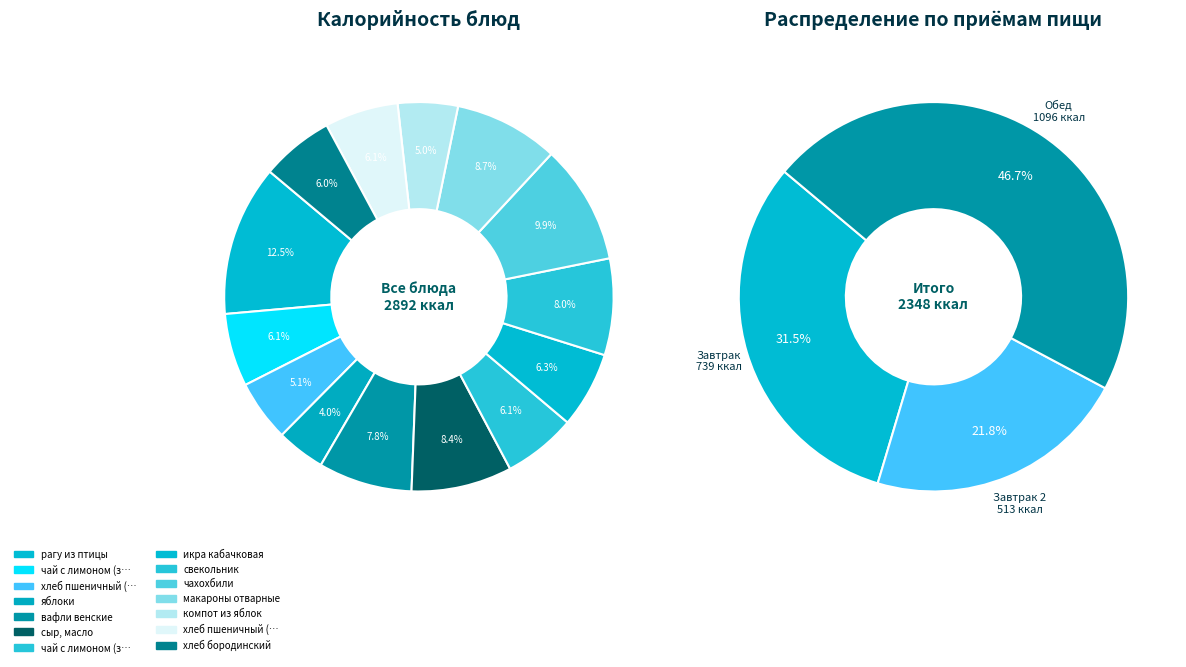

What is the smallest slice in the pie chart?

яблоки